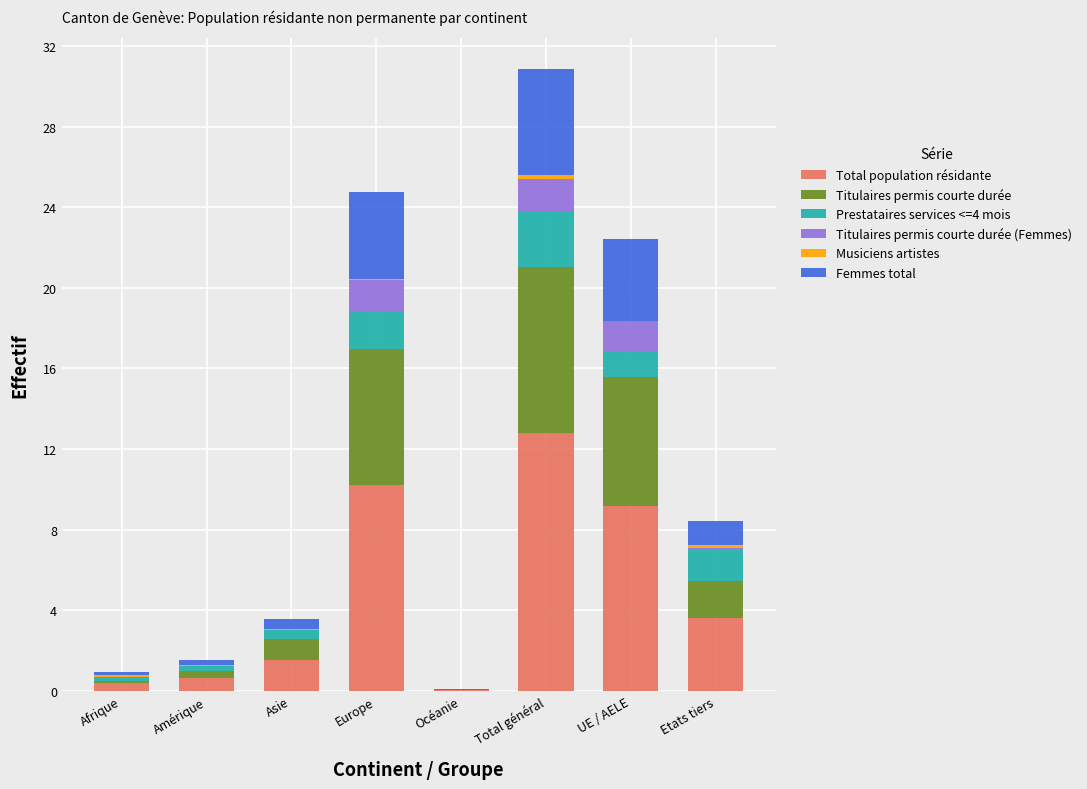

What is the sum of all Total population résidante values?

38.4